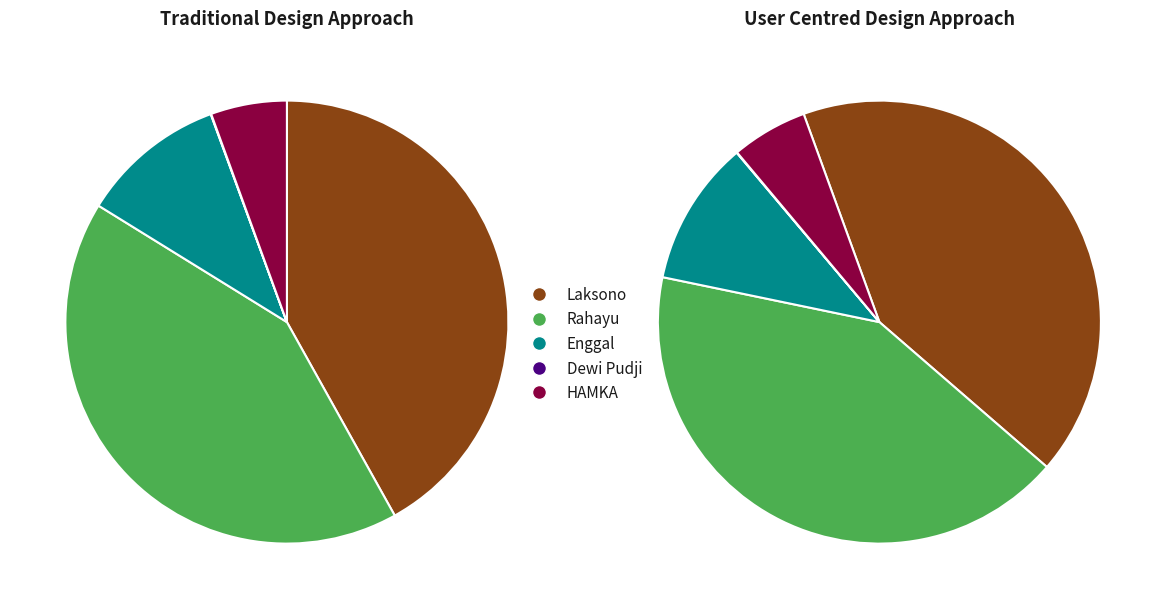

Count the number of slices in the pie.

5